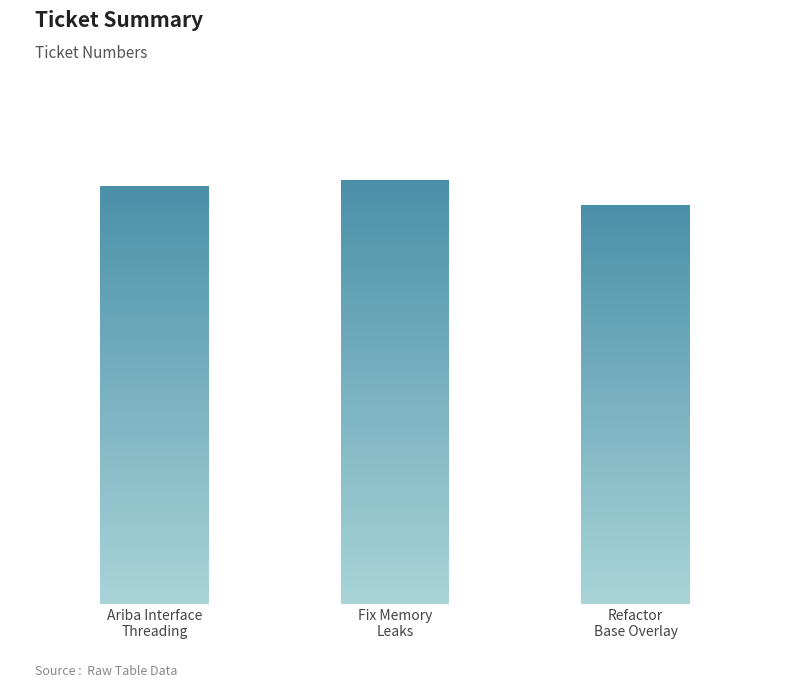

Does the chart contain any negative values?

No